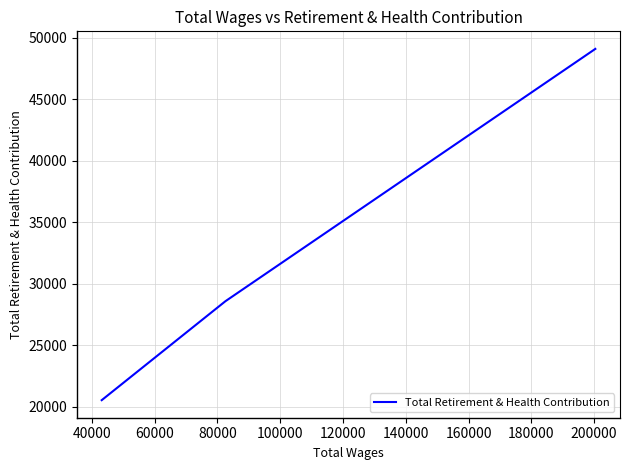

What is the difference between the maximum and minimum values?

28585